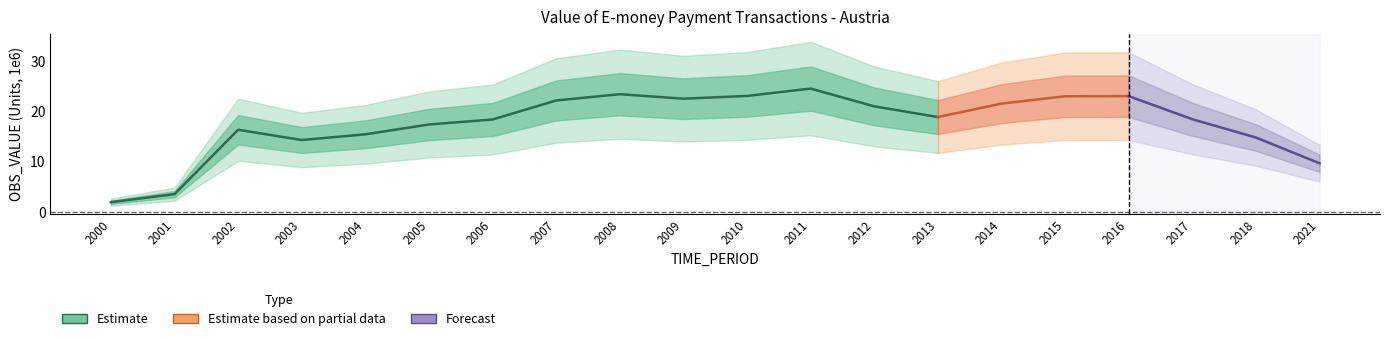

List the labels in order of value, smallest first.

2000, 2001, 2021, 2003, 2018, 2004, 2002, 2005, 2006, 2017, 2013, 2012, 2014, 2007, 2009, 2015, 2016, 2010, 2008, 2011